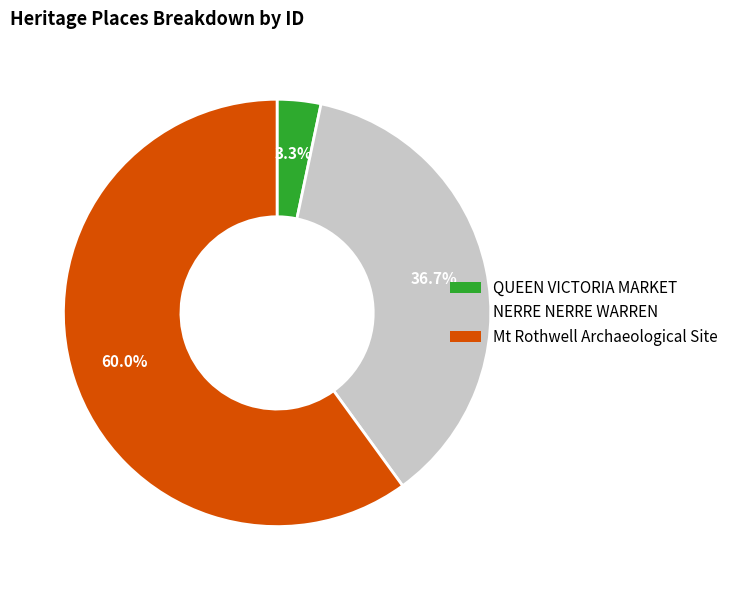

Is there a majority slice in this chart?

Yes